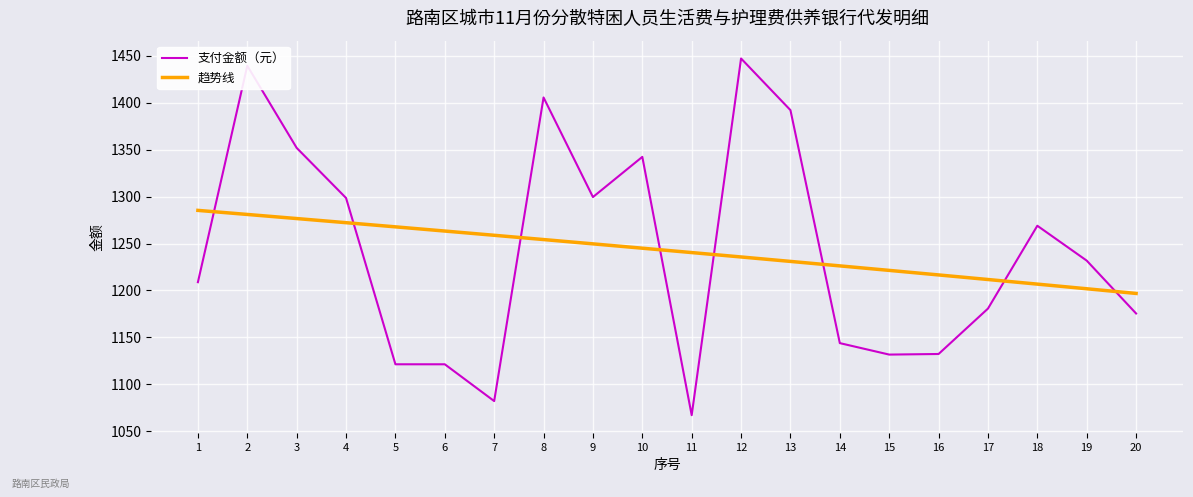

True or false: 趋势线 has more than 1 points higher than both neighbors.

False